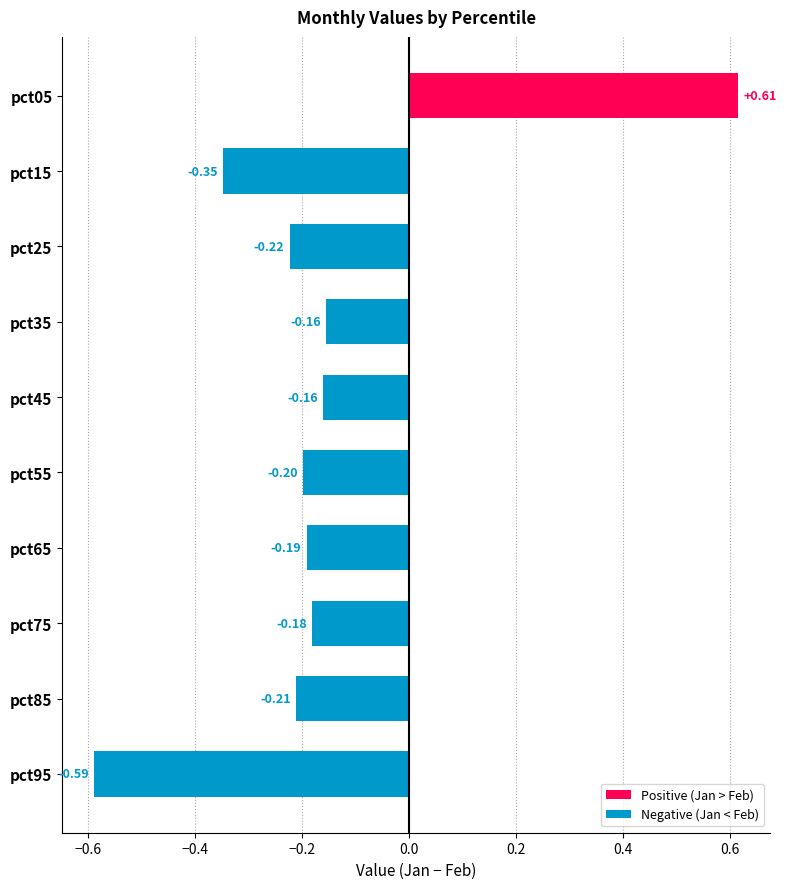

What is the change in value from pct65 to pct95?

-0.4